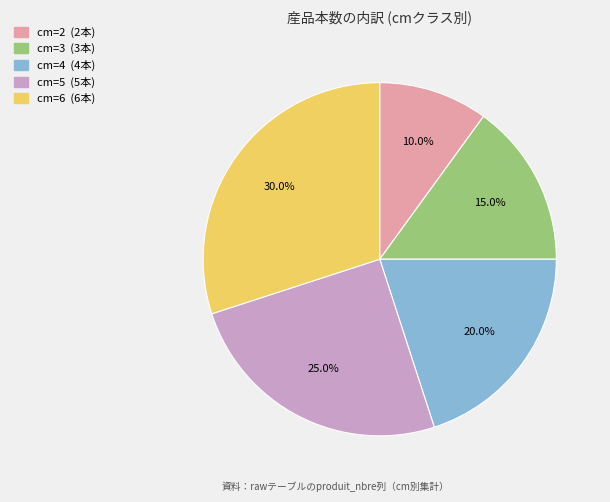

How many segments does this pie chart have?

5